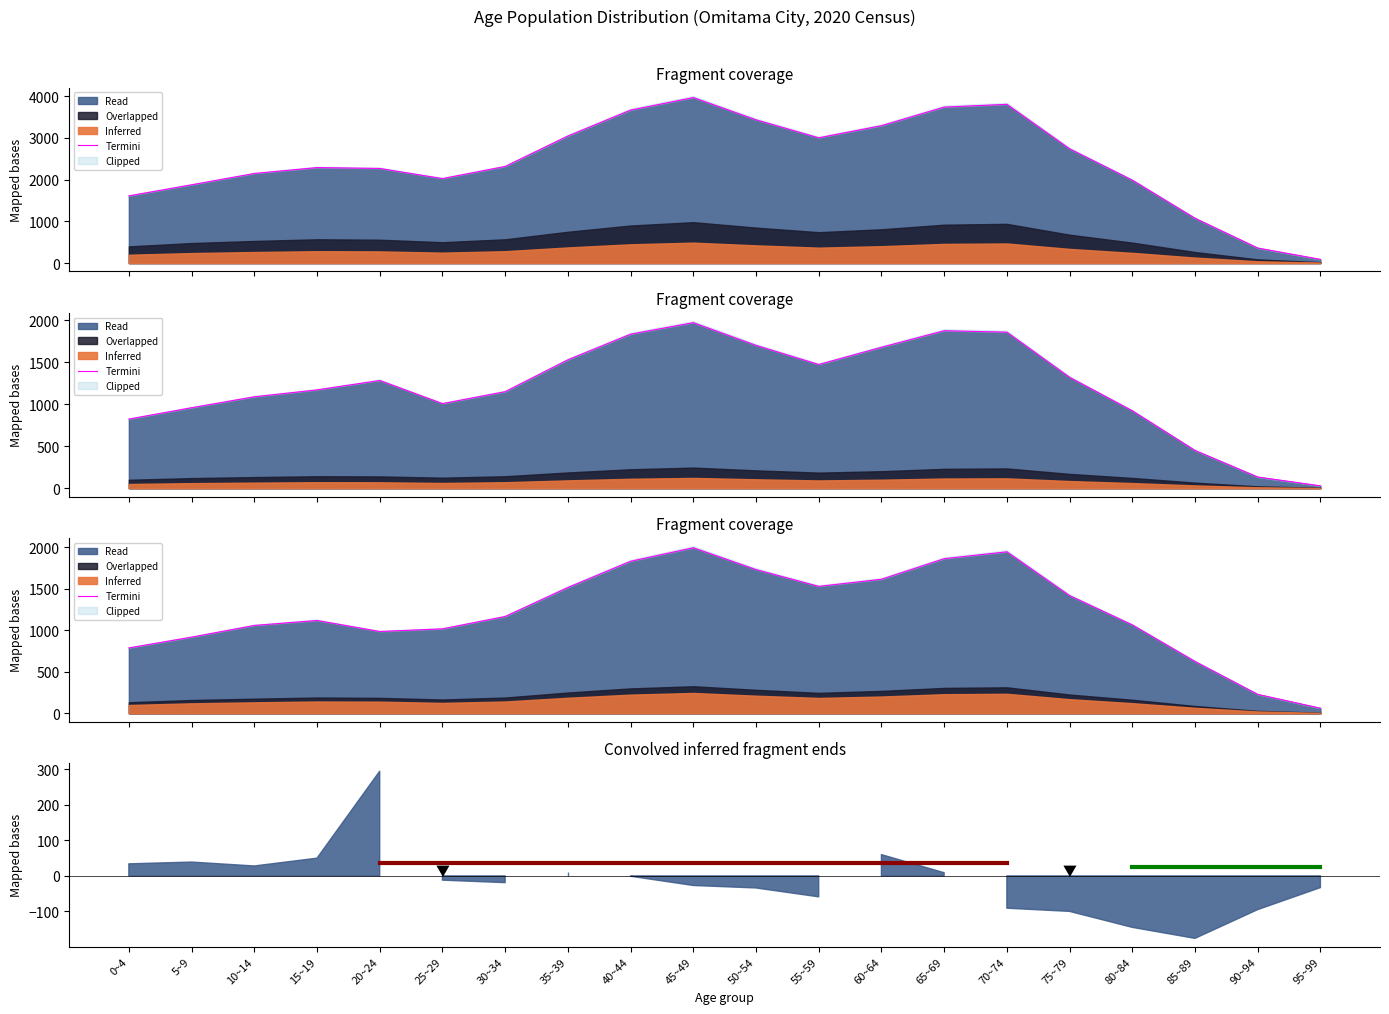

At which category does the chart reach its peak across all series?

45~49